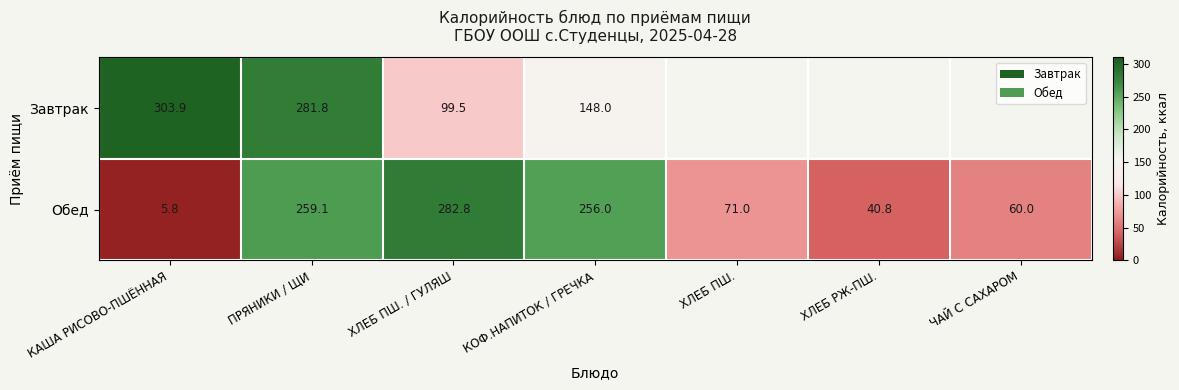

Which has a higher value, КАША РИСОВО-ПШЁННАЯ or ХЛЕБ РЖ-ПШ.?

ХЛЕБ РЖ-ПШ.